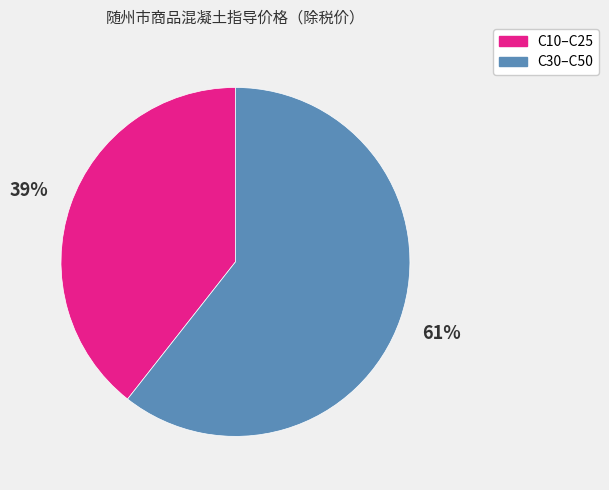

To the nearest percent, what portion does C30–C50 represent?

61%